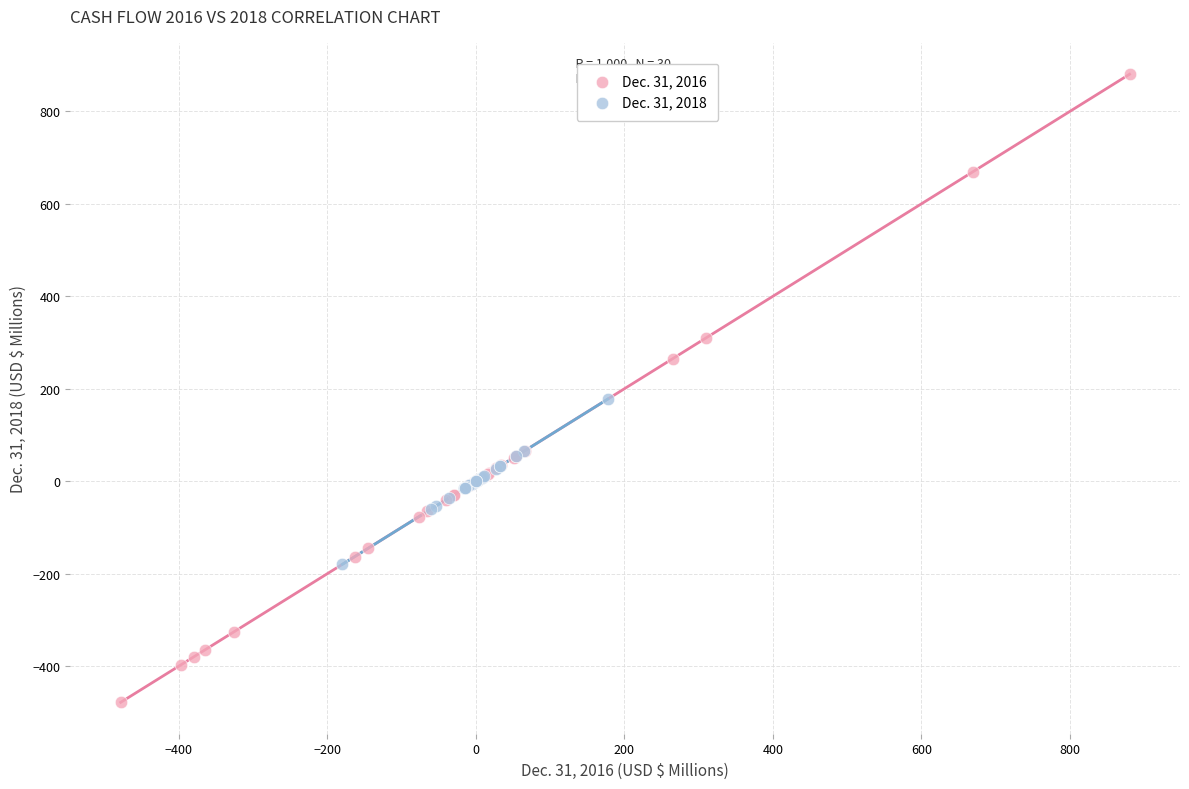

Which series reaches the minimum Y coordinate?

Dec. 31, 2016